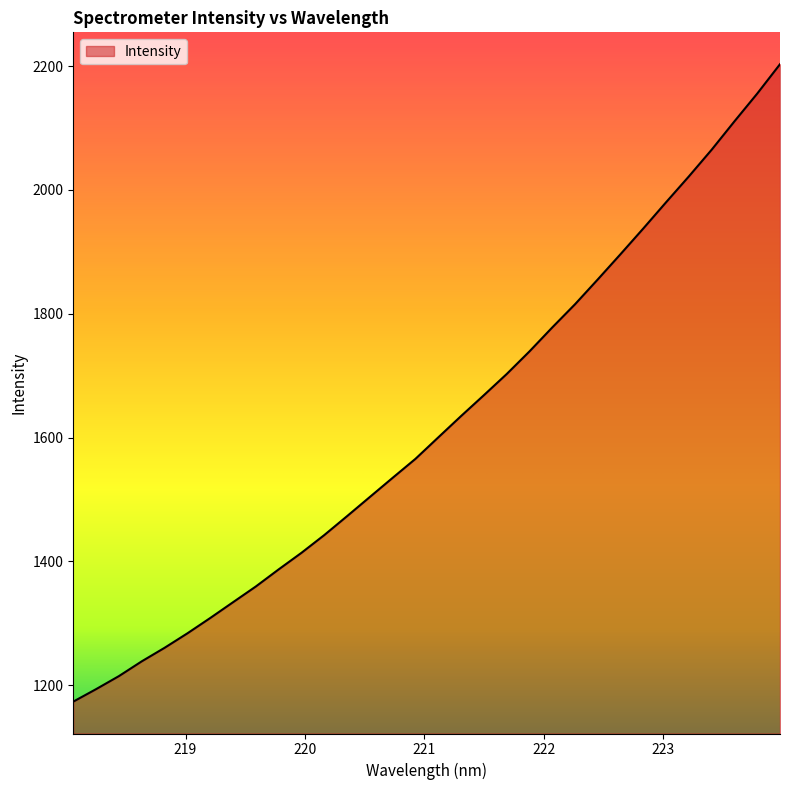

What is the minimum value shown in the chart?

1173.7